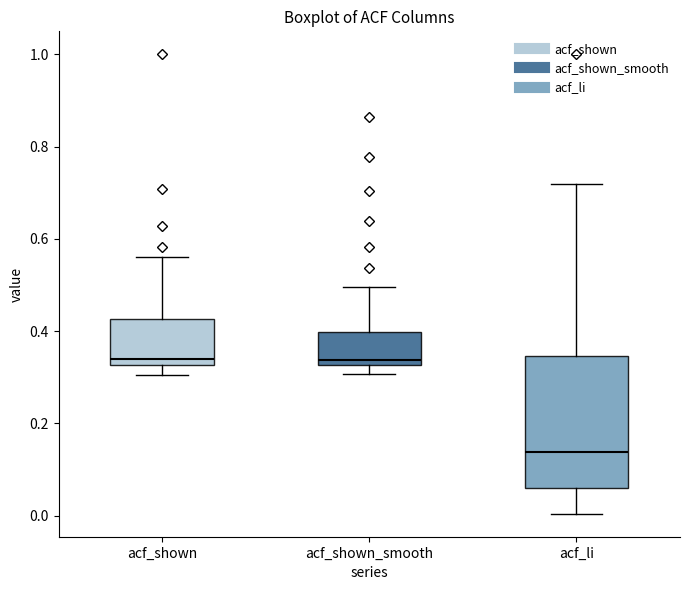

Reading left to right, transcribe this box plot: for each box, give where its median line is, the range the box spans, and where its two whiskers end, as read against the y-axis. The values are not printed on the chart, so give them approximately, as read against the axis.

acf_shown: median 0.34, box 0.32 to 0.42, whiskers 0.30 to 0.56
acf_shown_smooth: median 0.34, box 0.32 to 0.40, whiskers 0.30 to 0.50
acf_li: median 0.14, box 0.06 to 0.34, whiskers 0.00 to 0.72